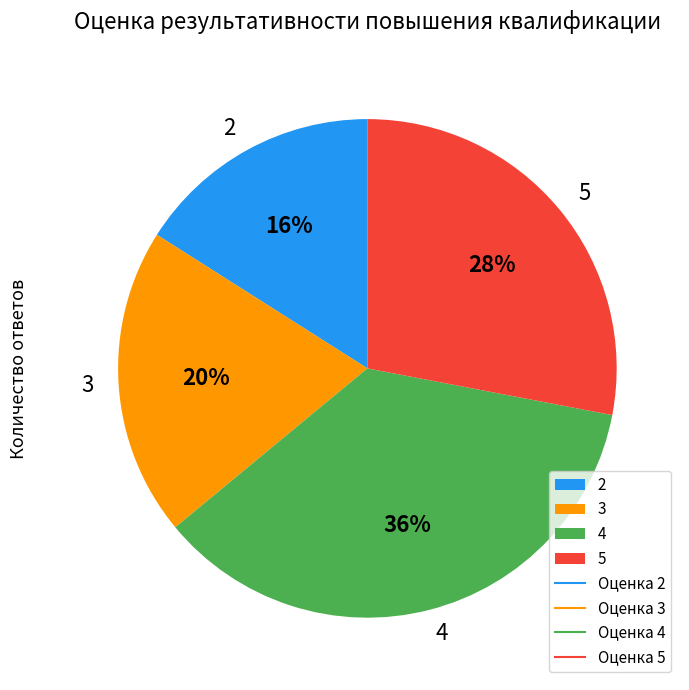

How many slices are in this pie chart?

4